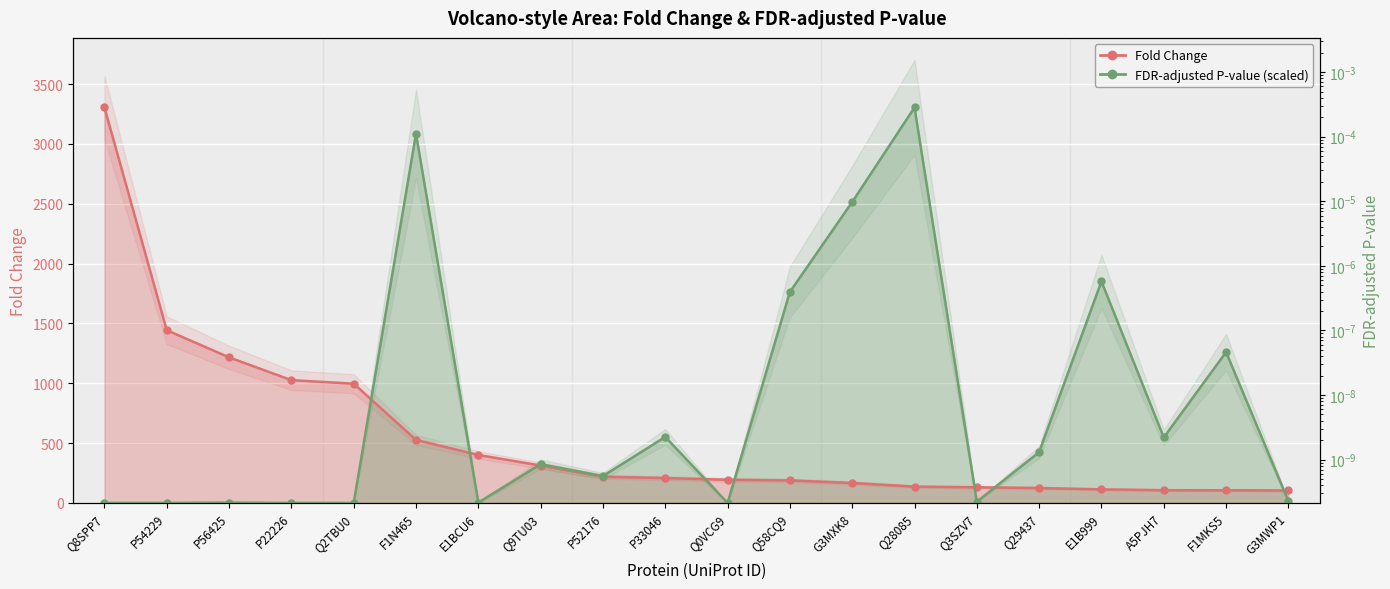

List the labels in order of FDR-adjusted P-value (scaled) value, smallest first.

Q8SPP7, Q0VCG9, P54229, P22226, Q2TBU0, E1BCU6, P56425, Q3SZV7, G3MWP1, P52176, Q9TU03, Q29437, A5PJH7, P33046, F1MKS5, Q58CQ9, E1B999, G3MXK8, F1N465, Q28085